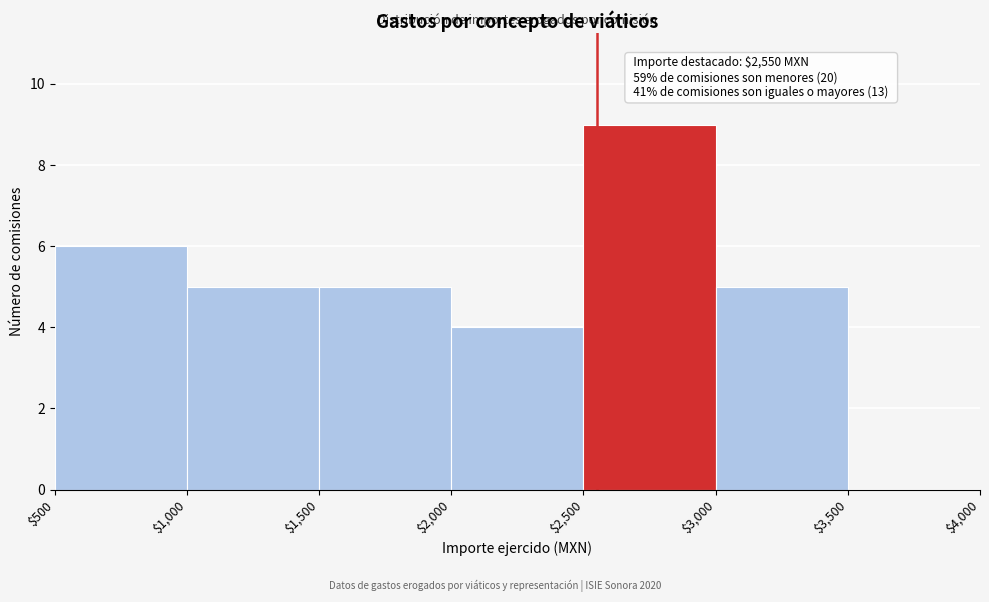

Which range on the x-axis has the tallest bar?

$2,500 to $3,000